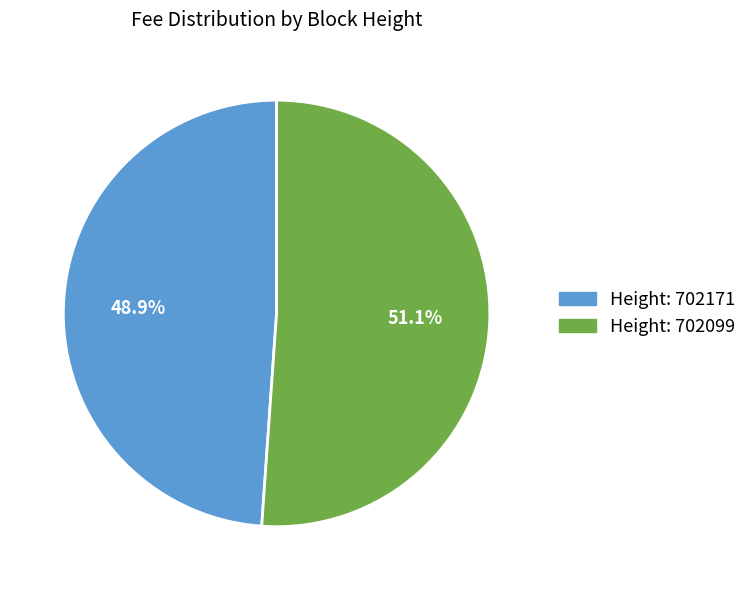

Is there any slice that represents more than half of the pie?

Yes